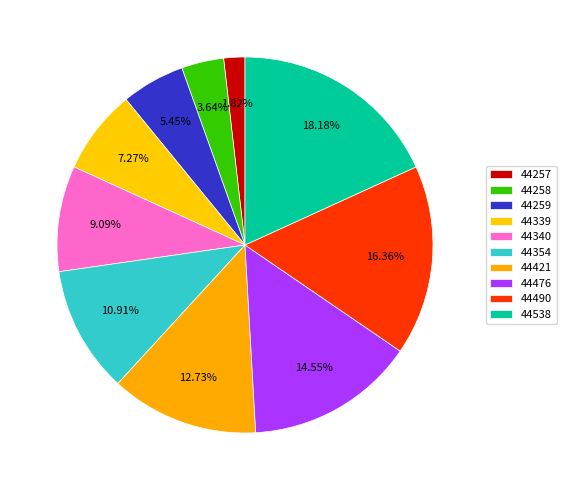

True or false: 44340 accounts for 1% of the total.

False